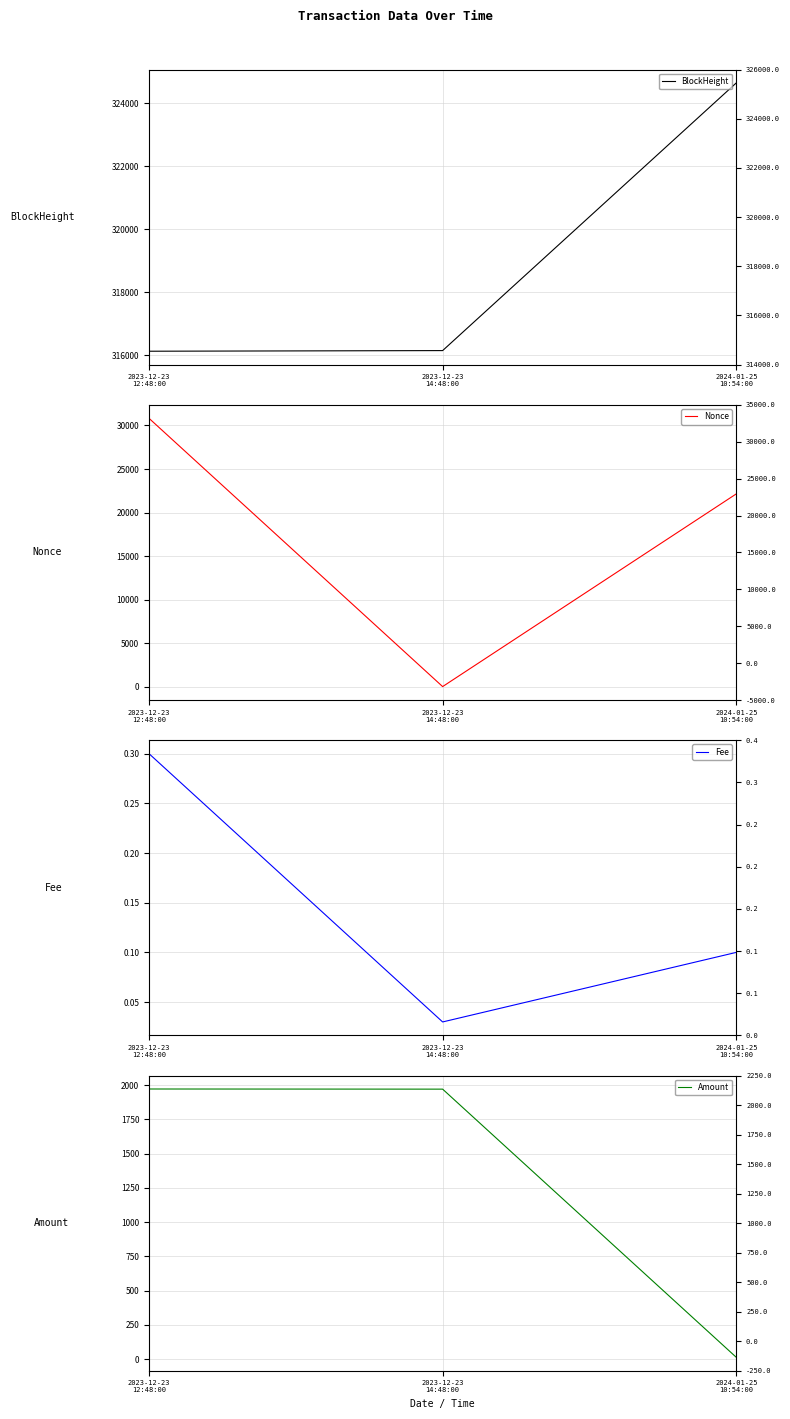

Rank the series at 2023-12-23
12:48:00 from highest to lowest value.

BlockHeight, Nonce, Amount, Fee